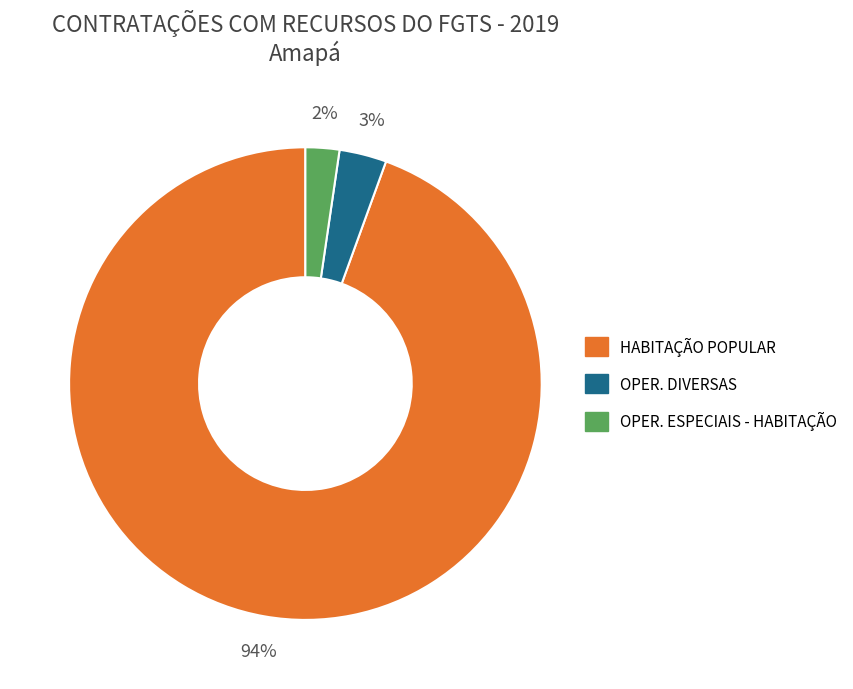

What is the ratio of the value at OPER. ESPECIAIS - HABITAÇÃO to the value at OPER. DIVERSAS?

0.7